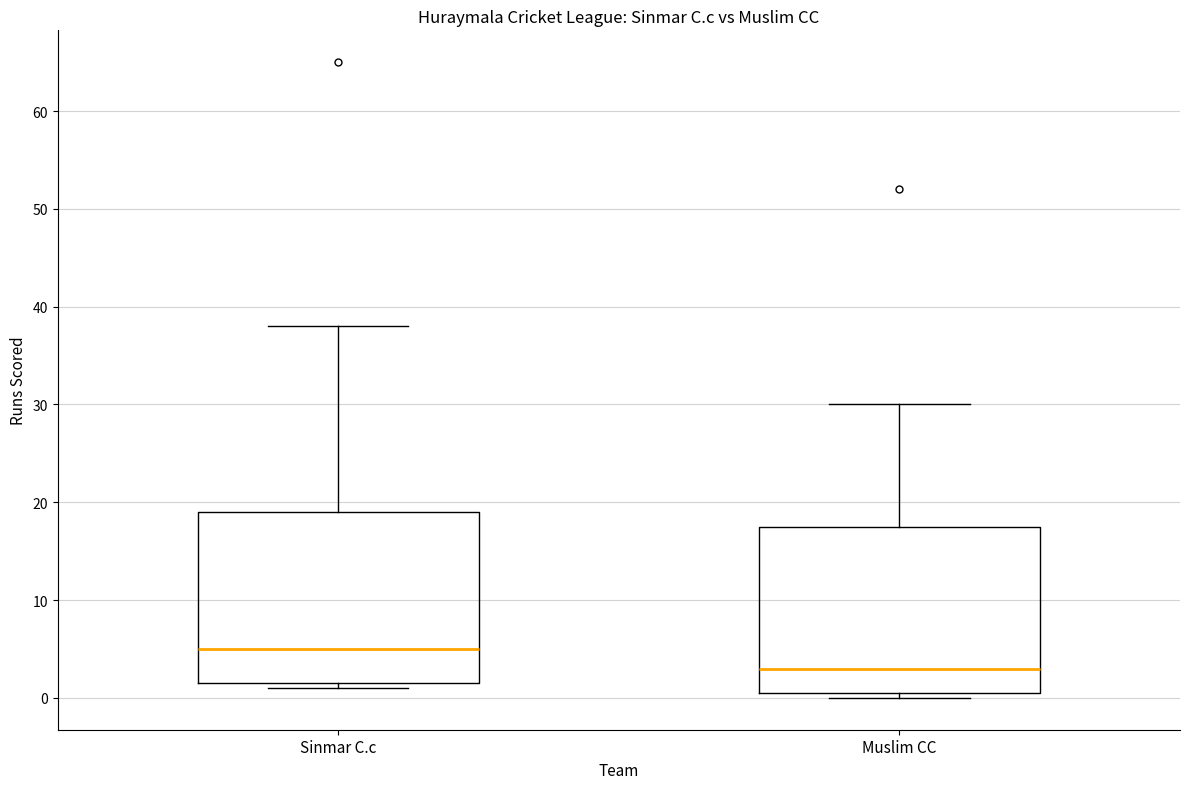

Where is the upper edge of the box for Muslim CC on the y-axis? The values are not printed on the chart, so give them approximately, as read against the axis.

18